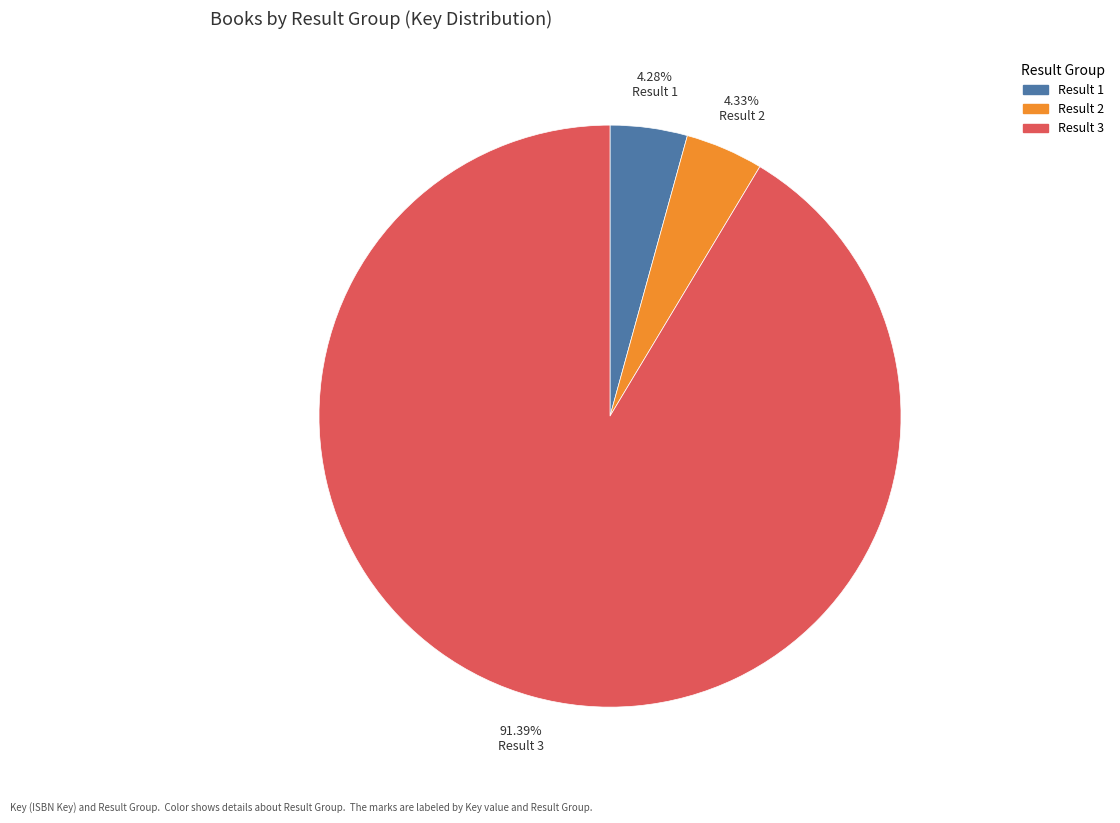

How many slices are in this pie chart?

3